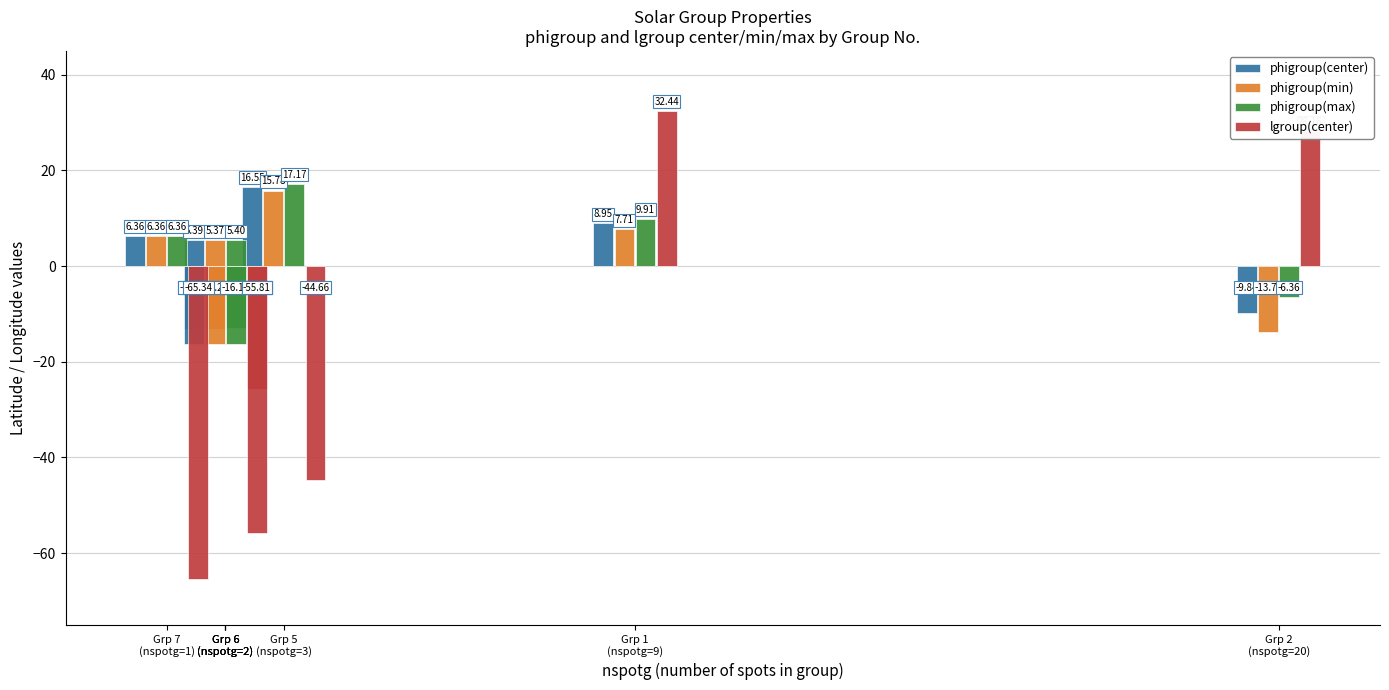

At Grp 6
(nspotg=2), list the series in order from largest to smallest.

phigroup(max), phigroup(center), phigroup(min), lgroup(center)